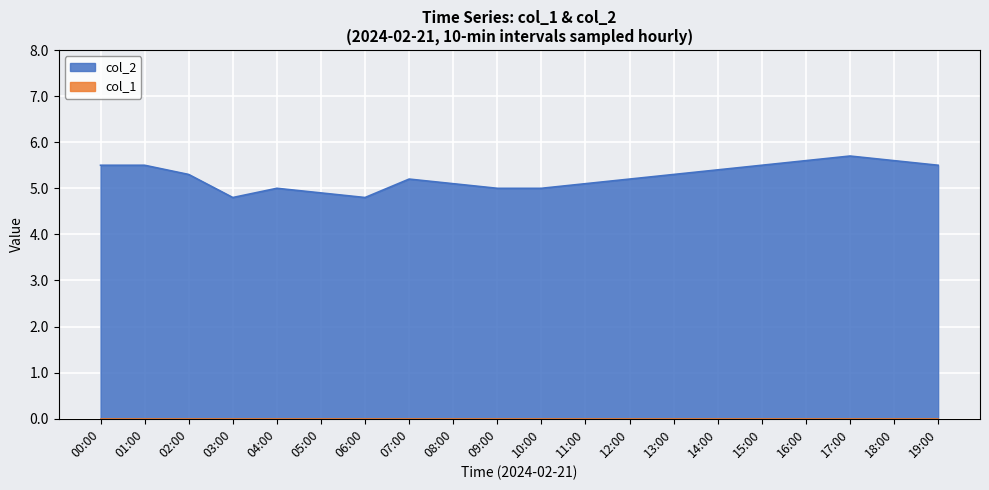

Count the values in the range 5 to 6.

17